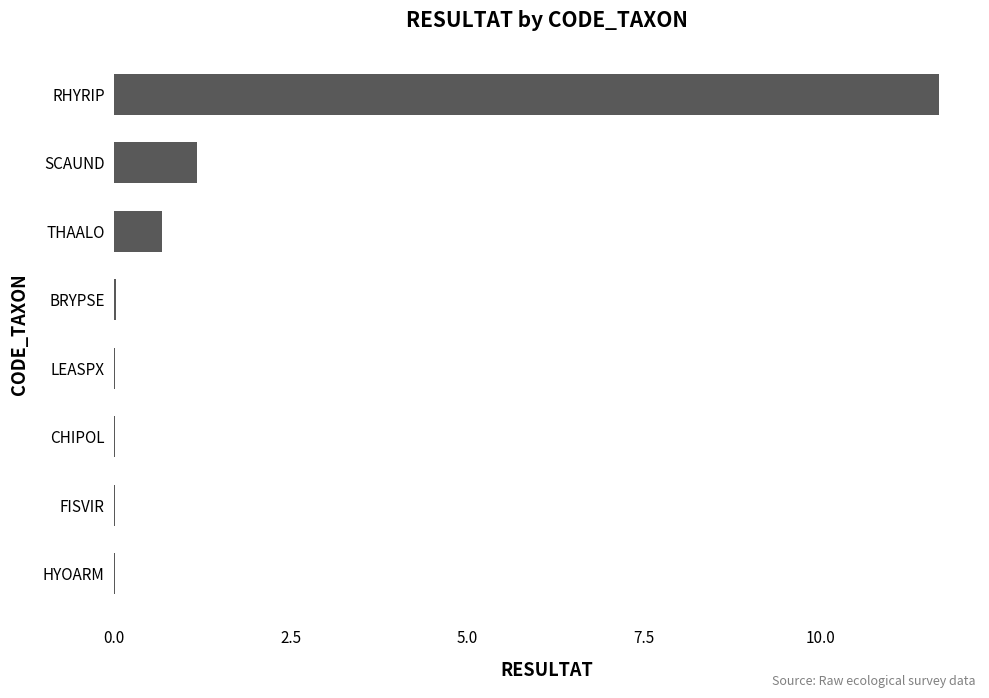

At which label is the value closest to 5?

SCAUND